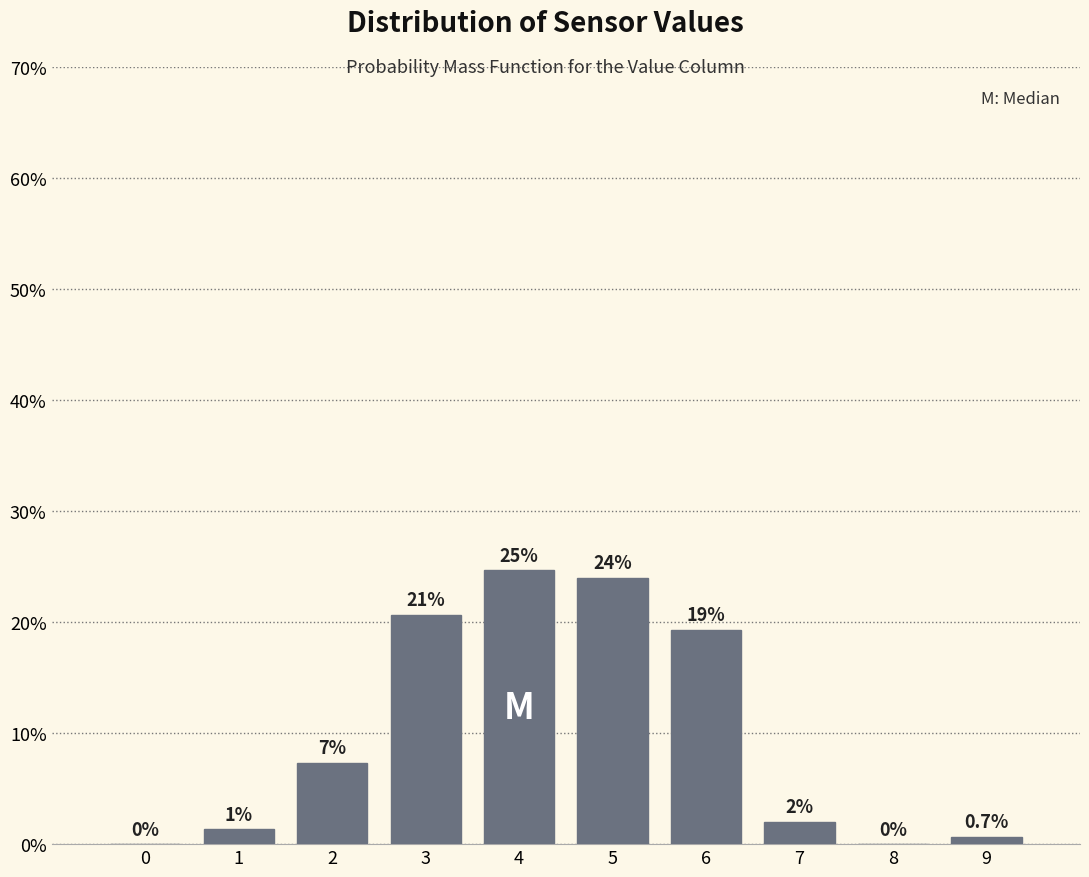

What is the sum of all values?

100.0